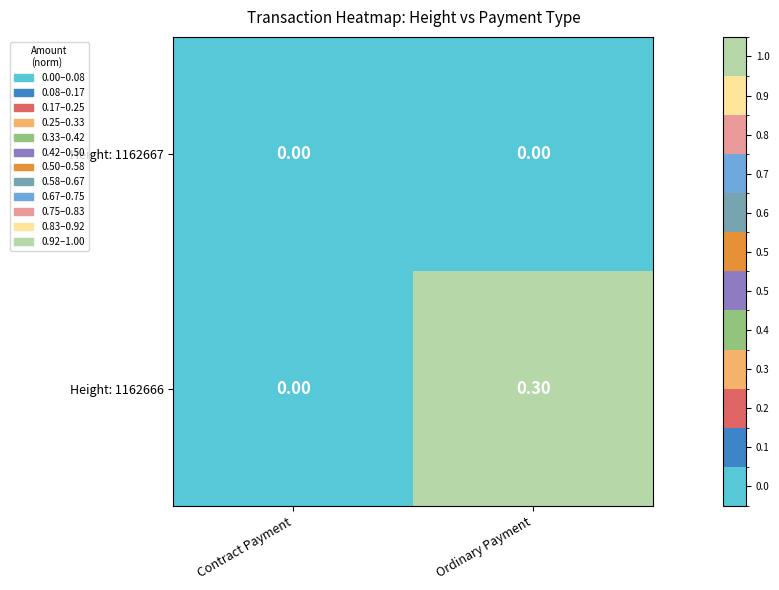

Which series has the widest spread of values?

Height: 1162666